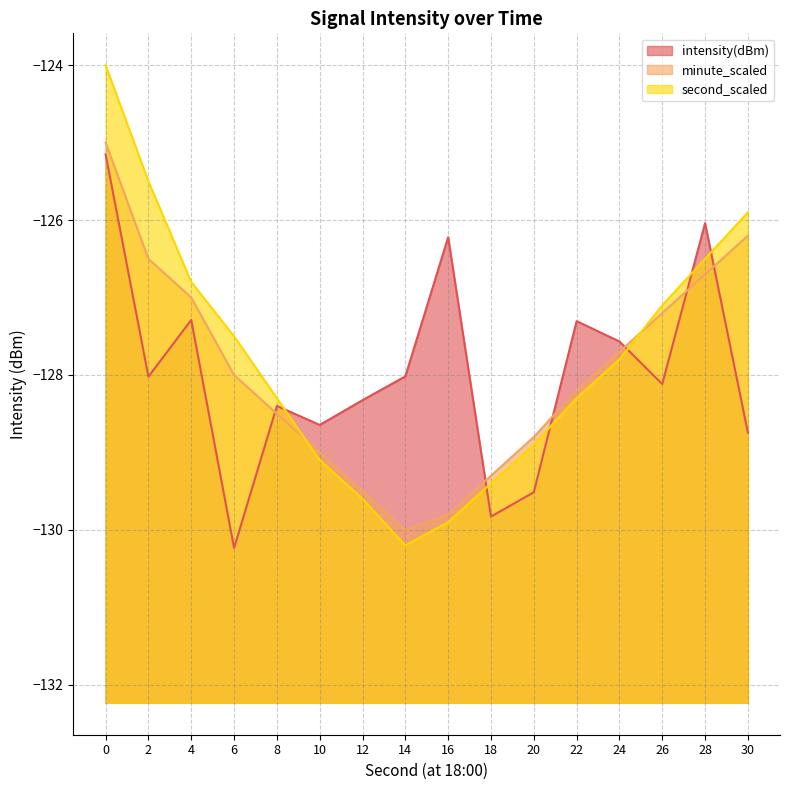

What is the value of the minute_scaled point at the 9th from the left?

-129.8